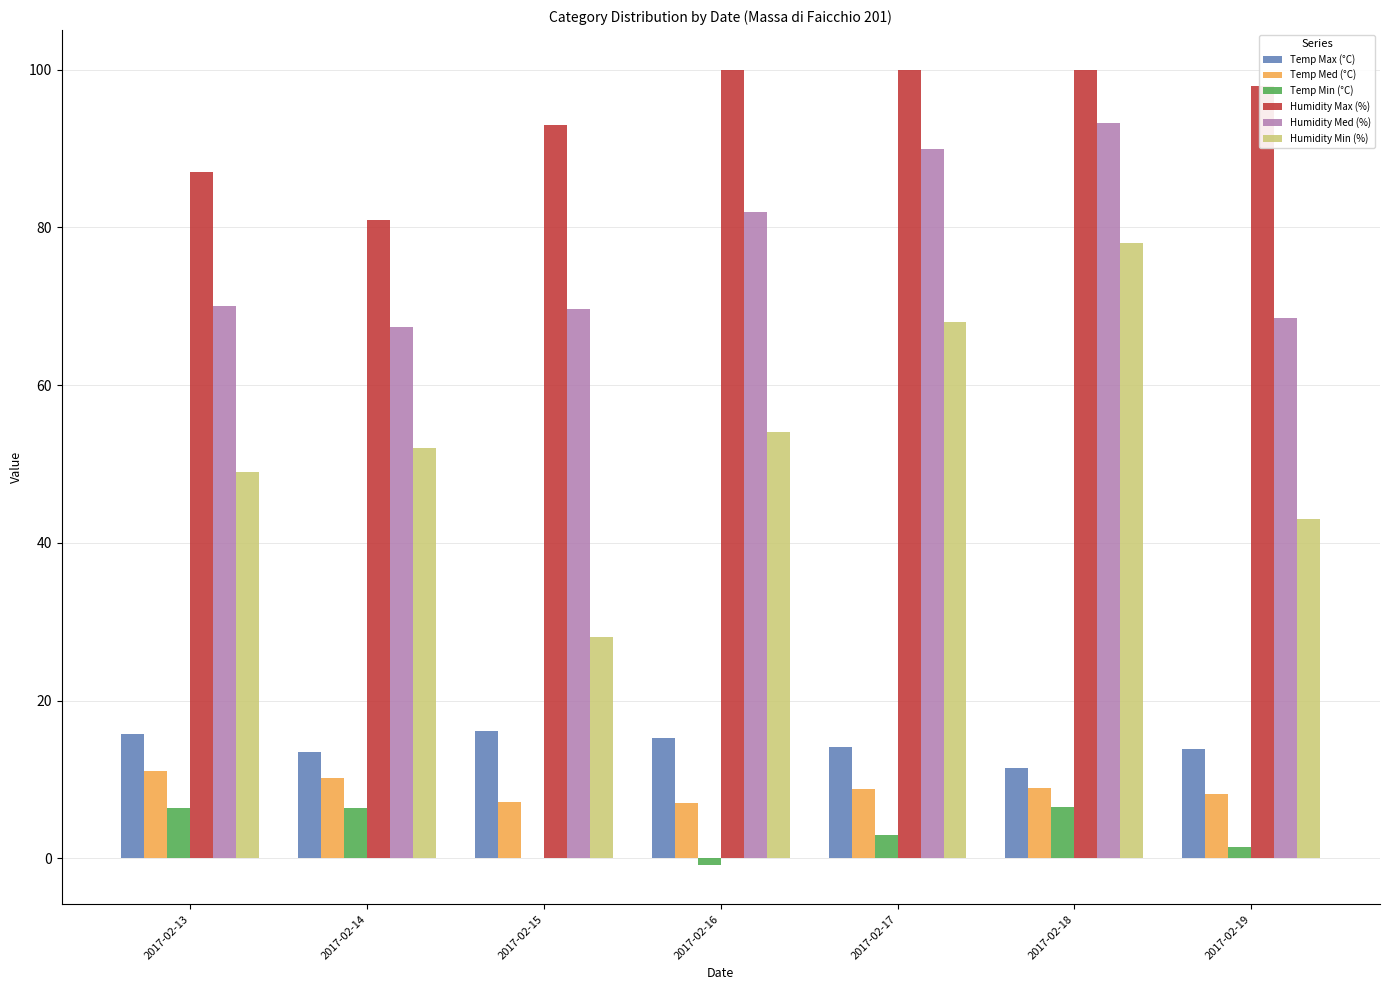

Is it true that Humidity Min (%) equals 85.8 at 2017-02-13?

False